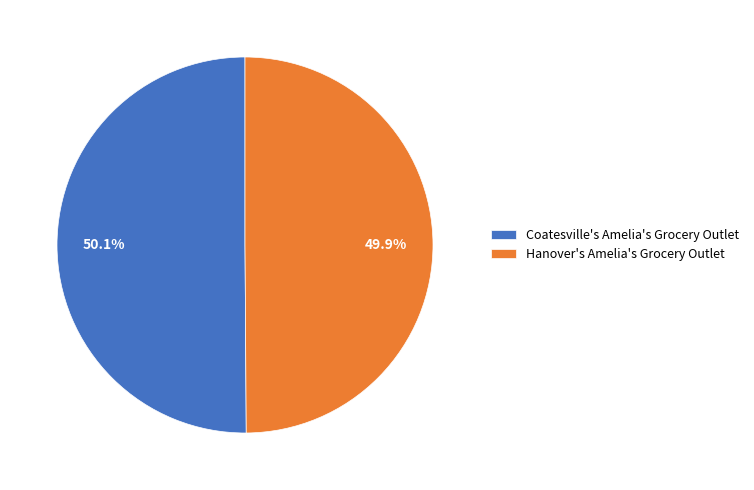

Is there a majority slice in this chart?

Yes